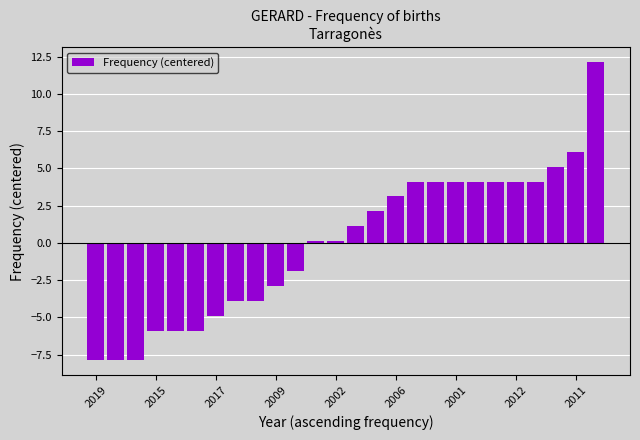

What is the difference between the maximum and minimum values?

20.0